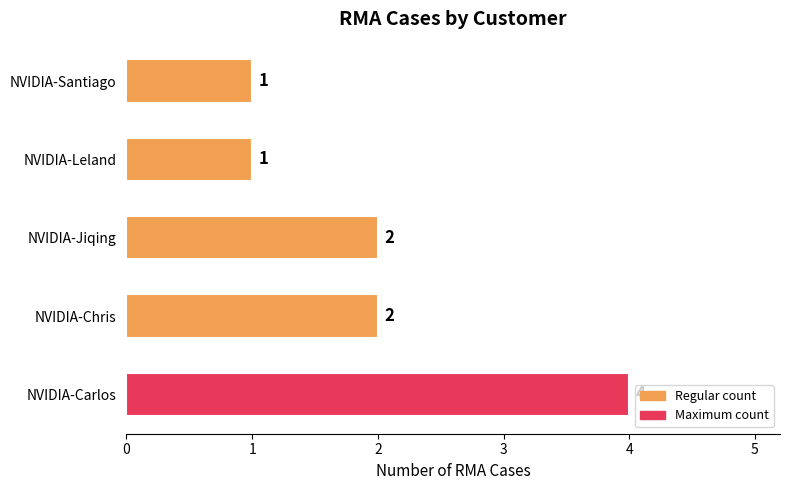

What is the sum of all values?

10